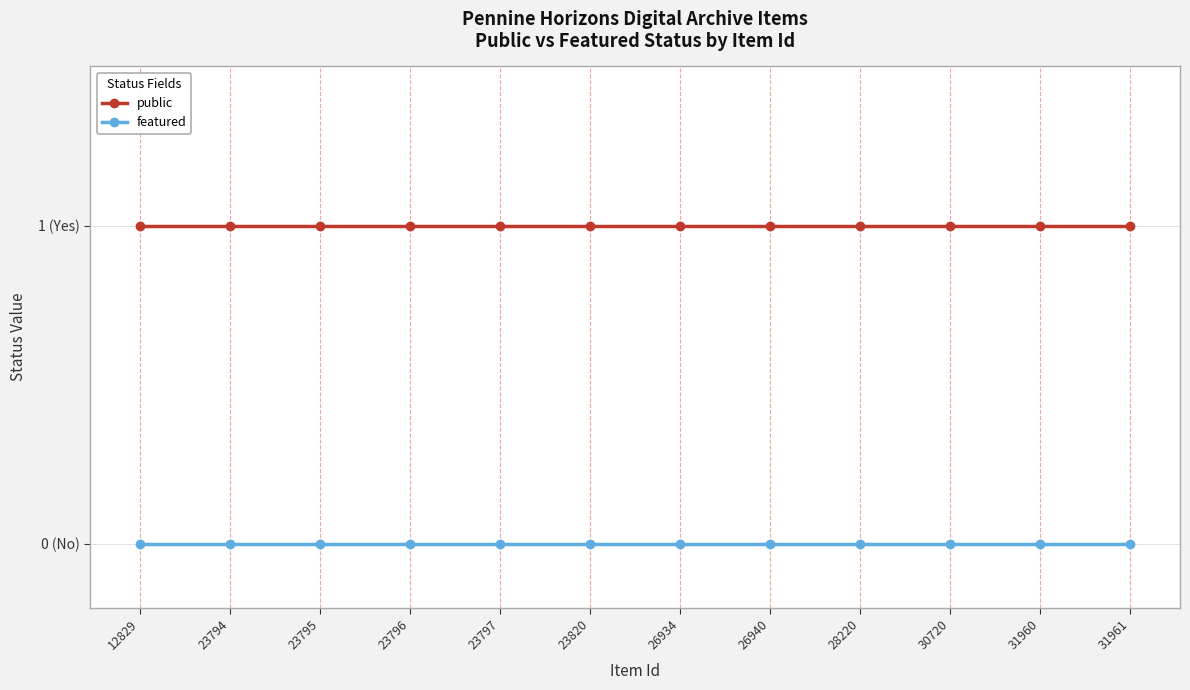

Reading left to right, transcribe all the data shown in this chart.

public: 1	1	1	1	1	1	1	1	1	1	1	1
featured: 0	0	0	0	0	0	0	0	0	0	0	0